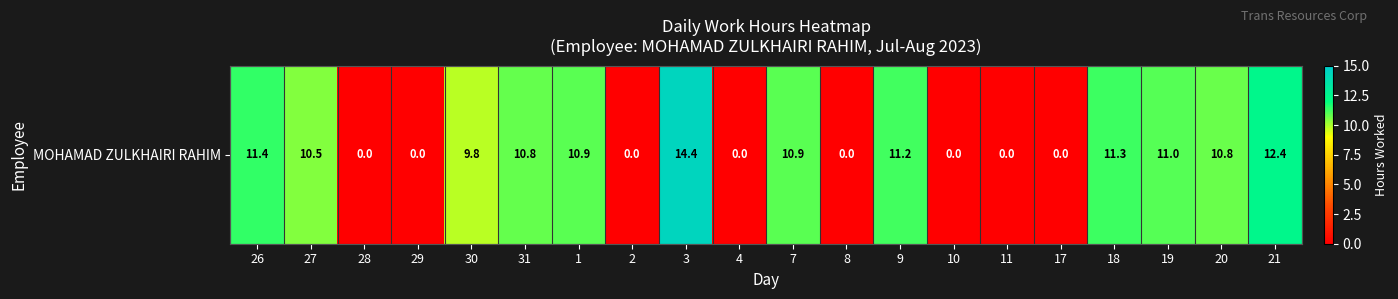

Which category has the highest value across all series?

3